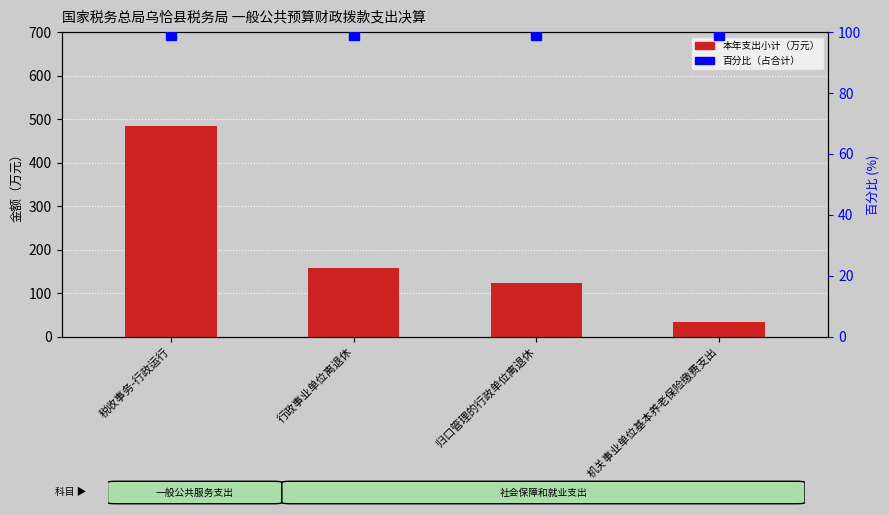

What is the sum of all 本年支出小计 values?

800.8